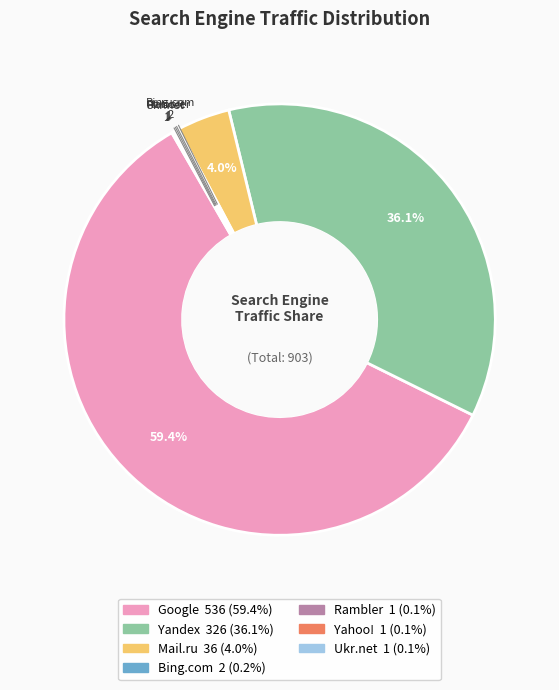

What portion of the pie excludes Mail.ru?

96.0%